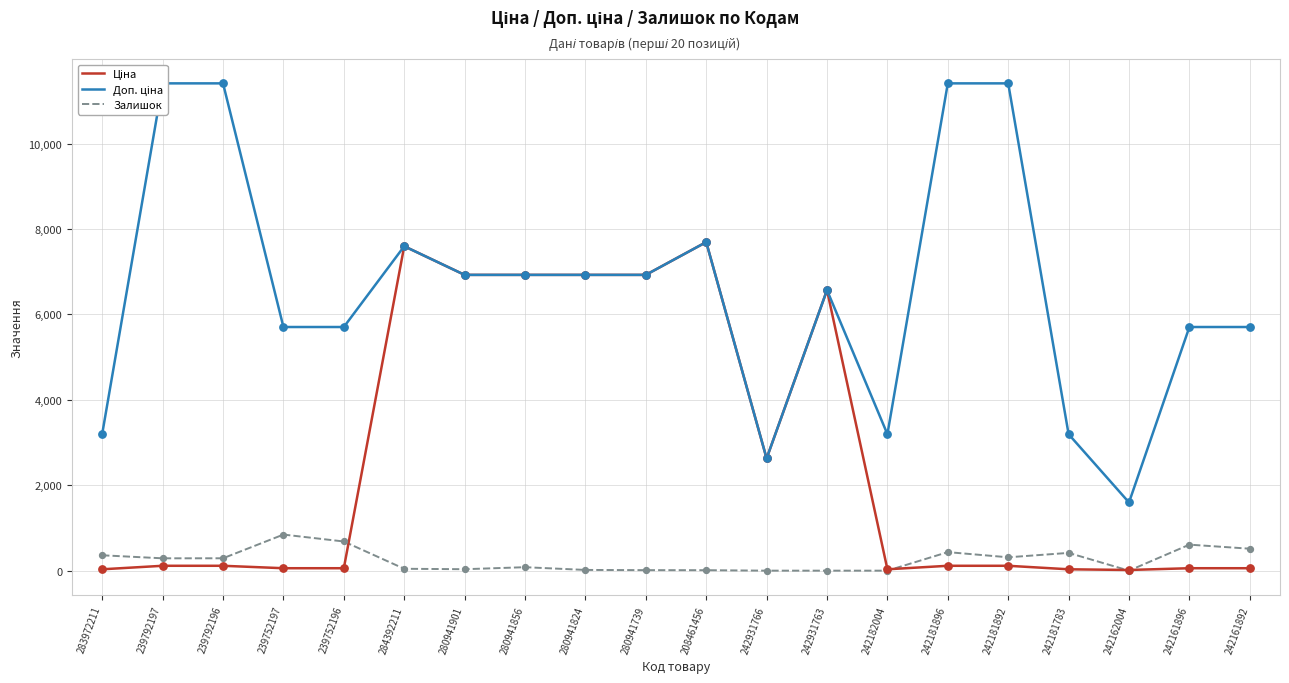

Which series has the largest Y range (max minus min)?

Доп. ціна